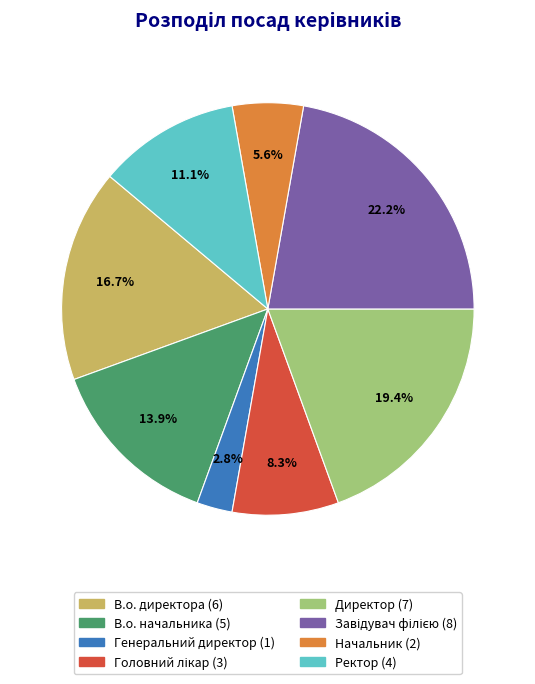

How many segments does this pie chart have?

8